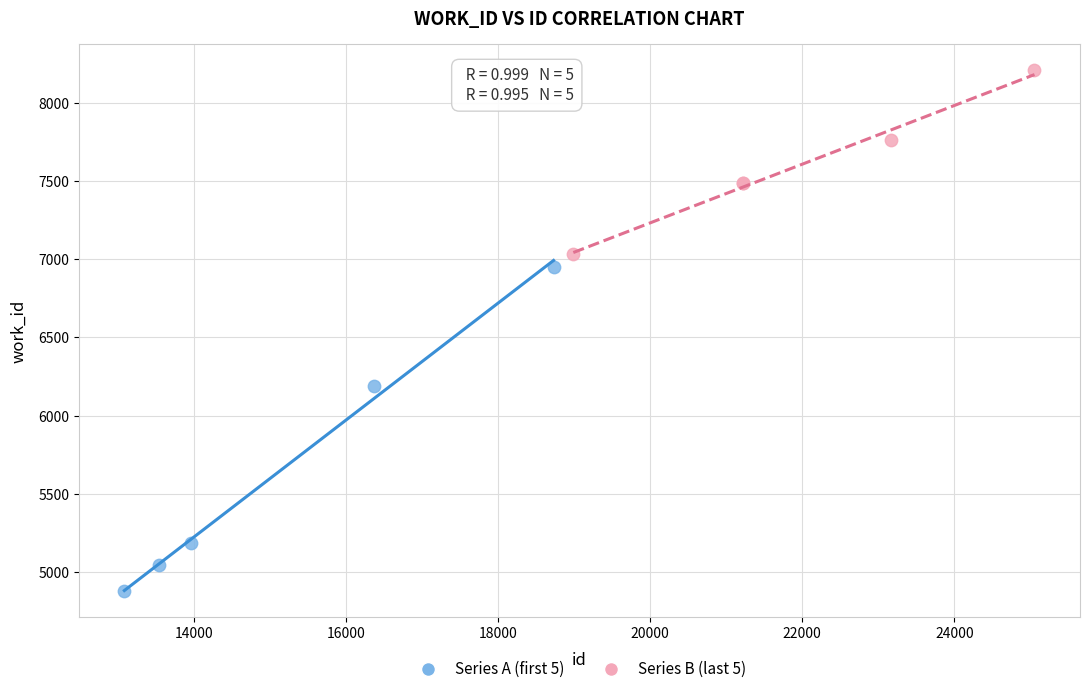

Which series reaches the minimum Y coordinate?

Series A (first 5)